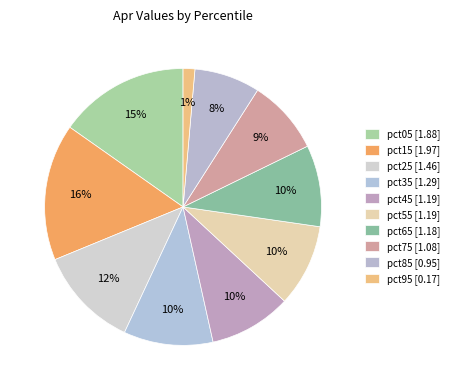

The pct65 slice represents 10% of the pie. True or false?

True